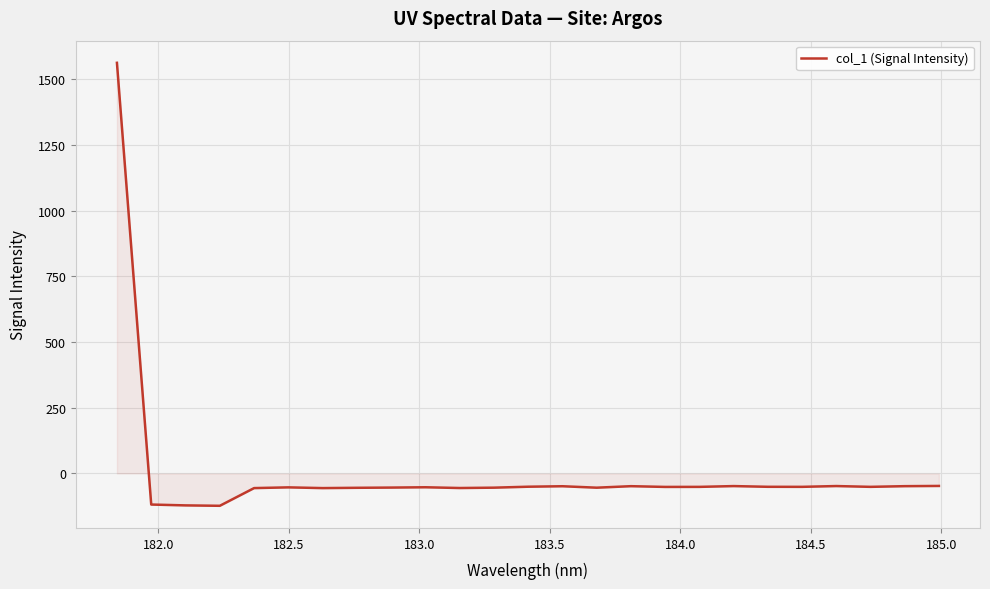

What is the difference between the second highest and minimum values?

75.6